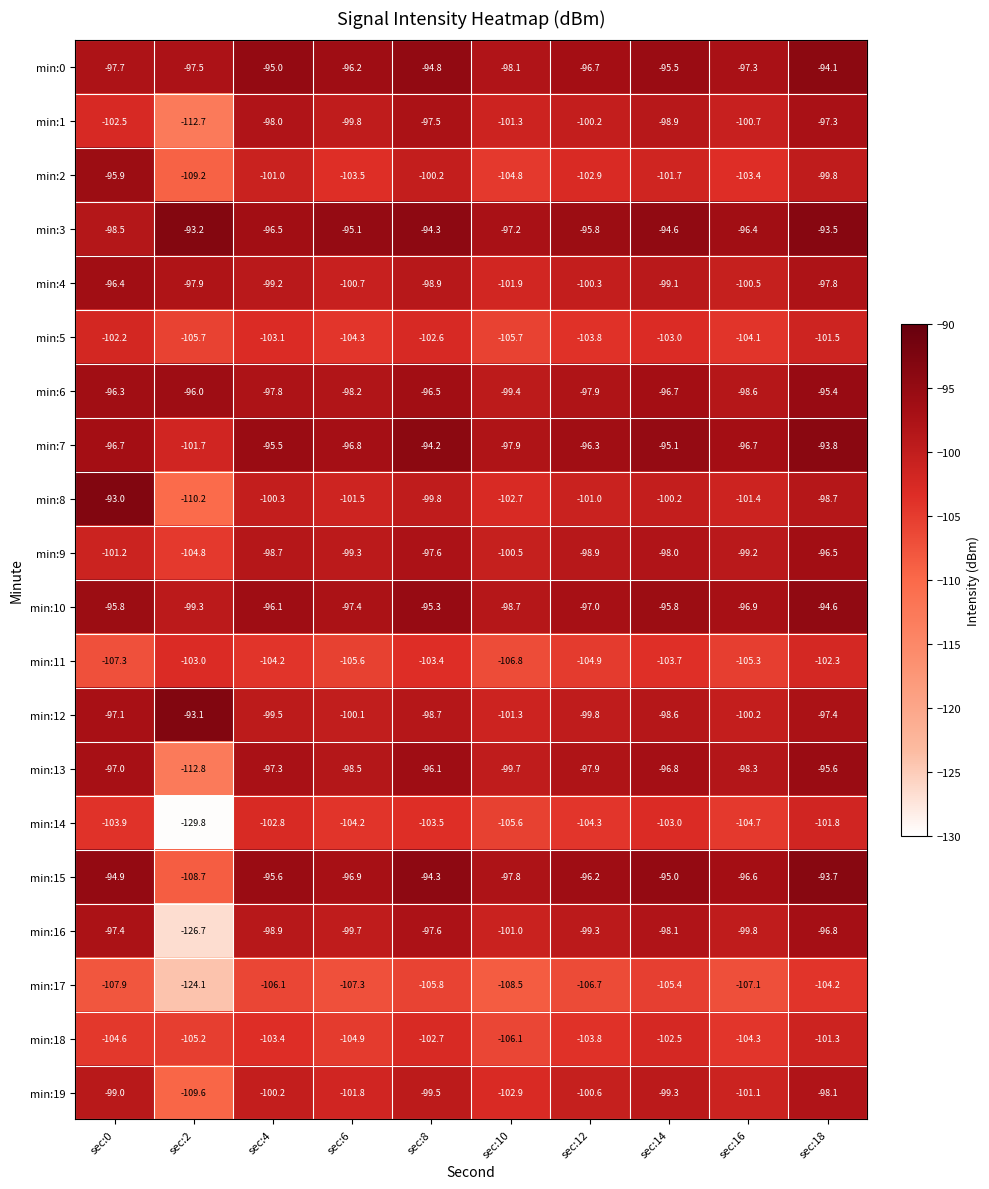

At which label is min:15 closest to -101?

sec:10